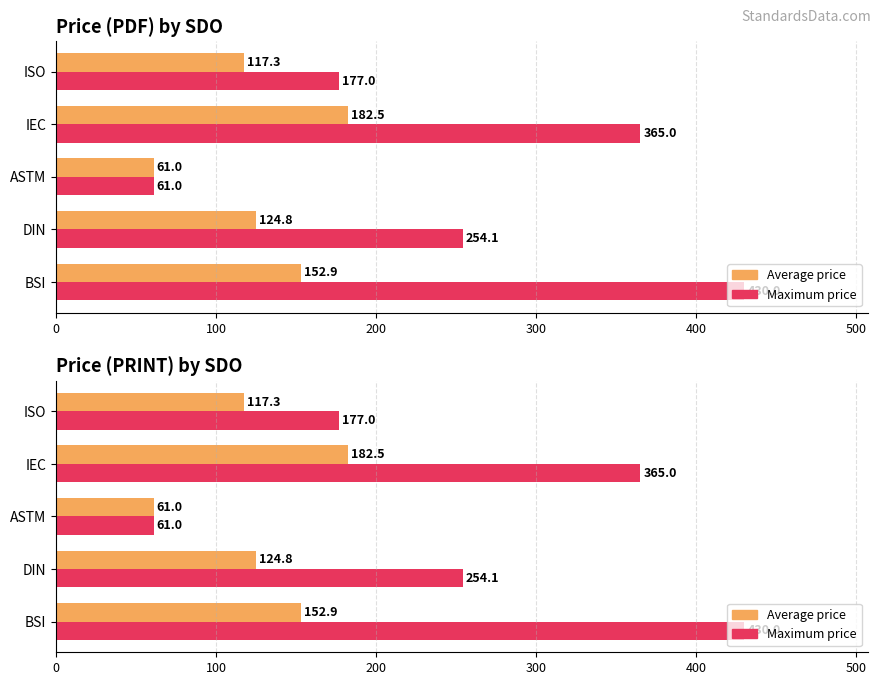

List the series in order of their peak value, lowest first.

Average price, Maximum price